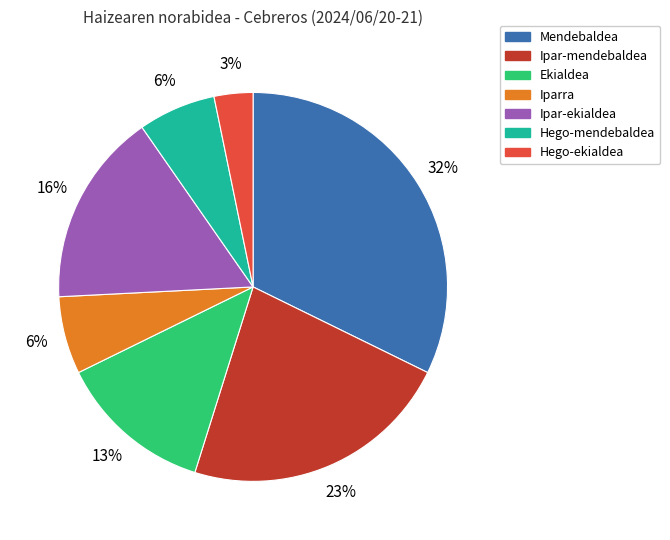

To the nearest percent, what is the difference between the largest and smallest slice percentages?

29%